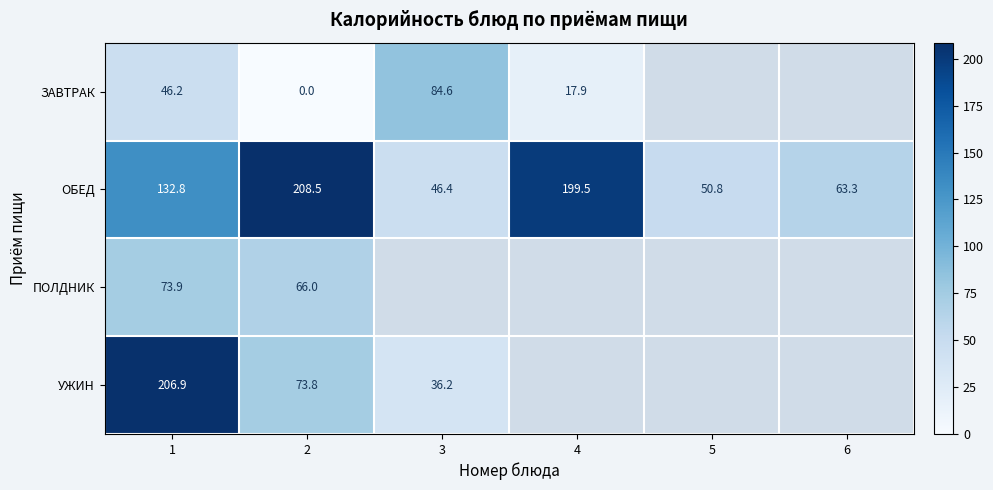

What is the approximate value of ОБЕД at 6?

63.3